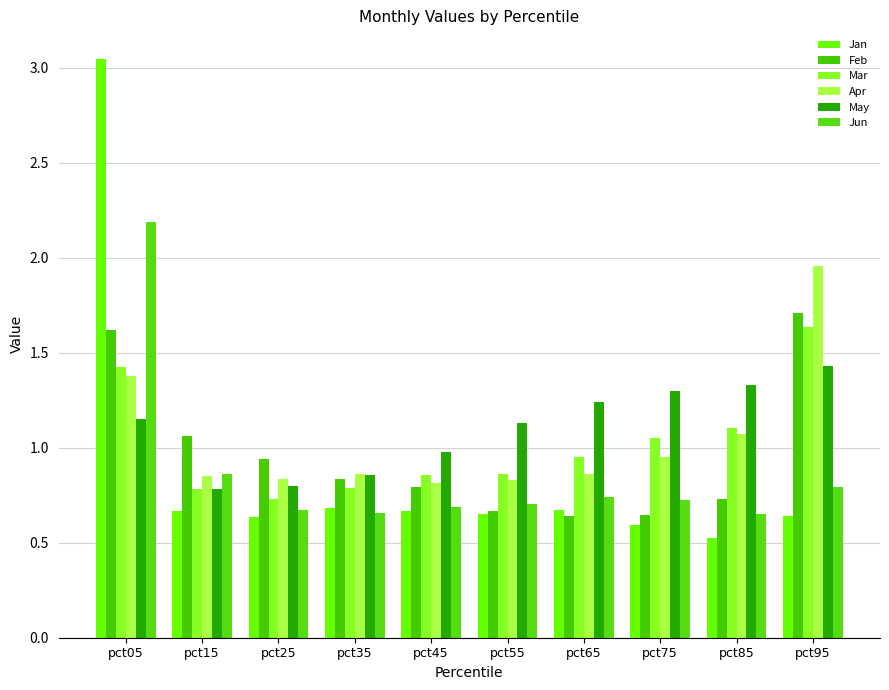

The value of Mar at pct35 is 0.3. True or false?

False